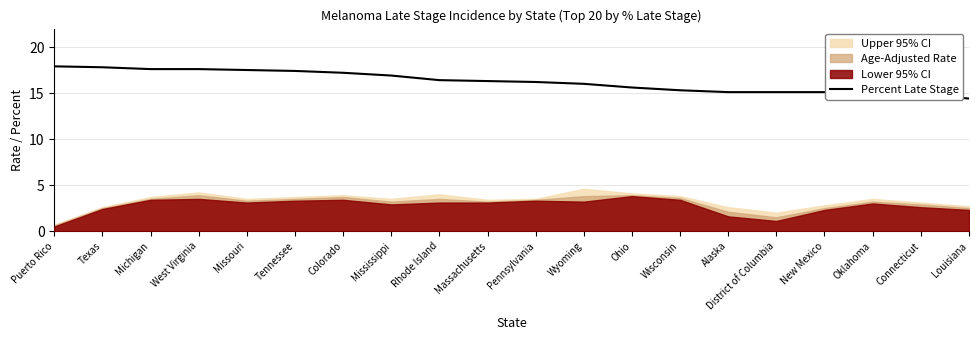

Is it true that the value at Colorado is 24.9?

False